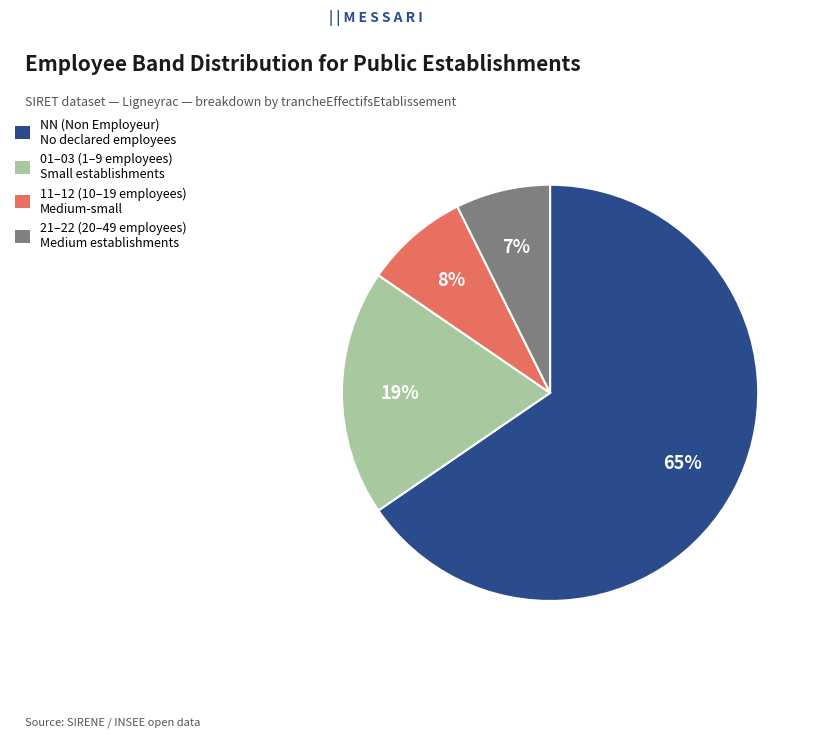

How many slices are in this pie chart?

4